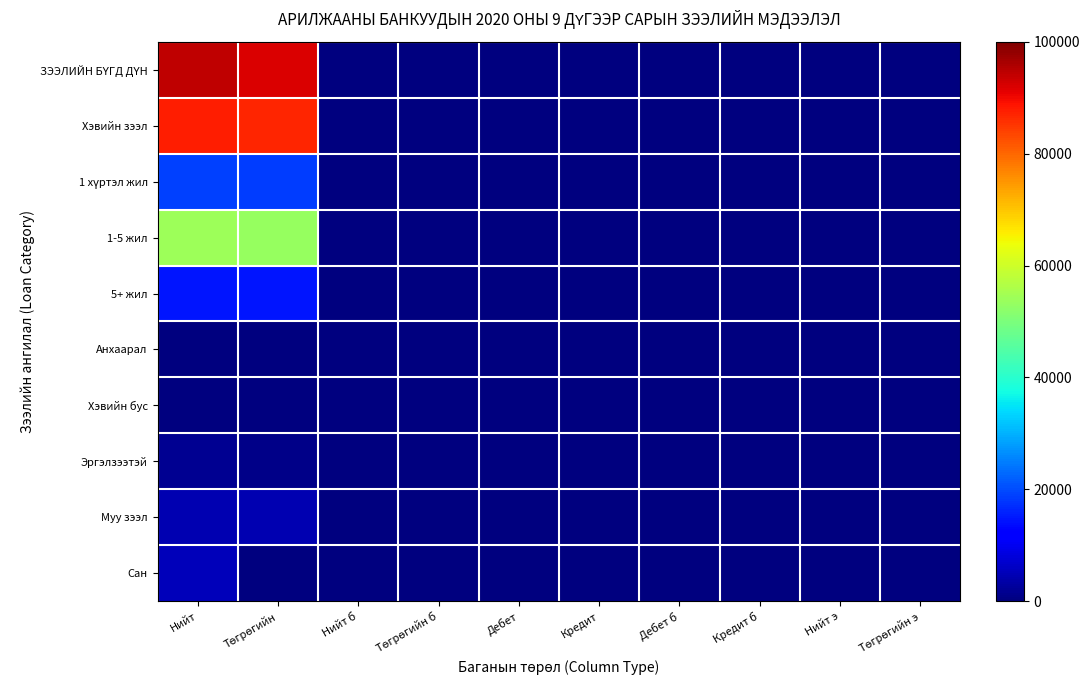

Between Нийт б and Кредит б, which is larger?

Нийт б